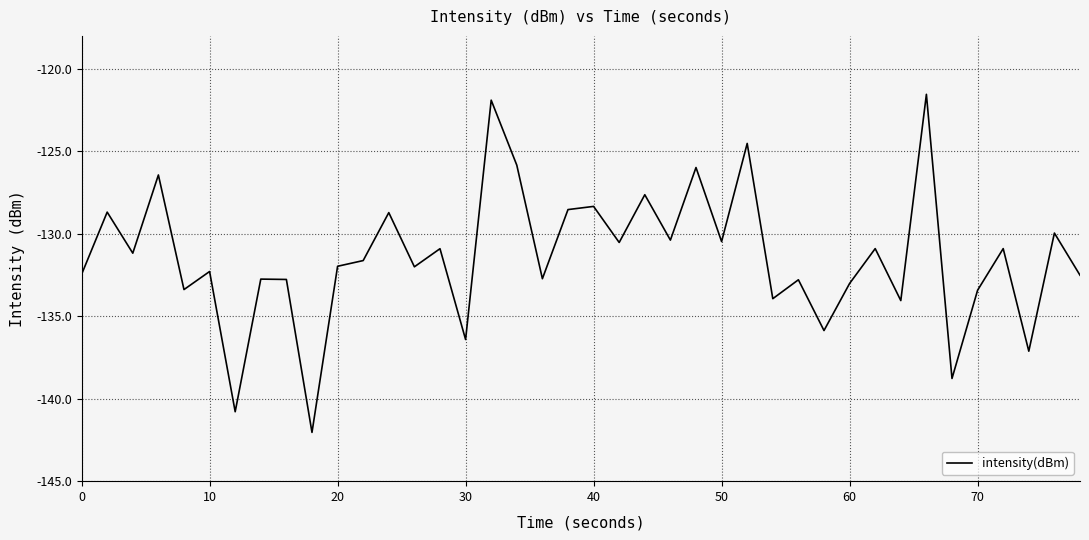

What is the greatest value displayed?

-121.5